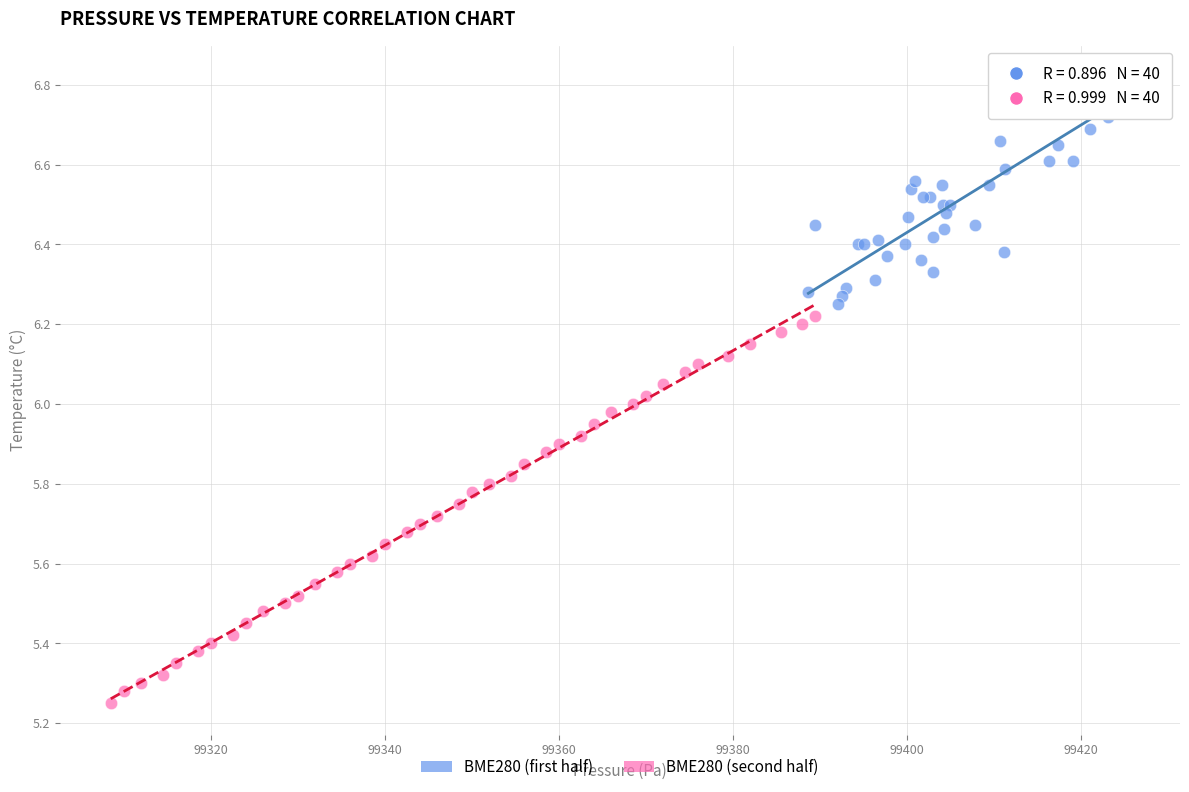

Which series reaches the maximum Y coordinate?

BME280 (first half)